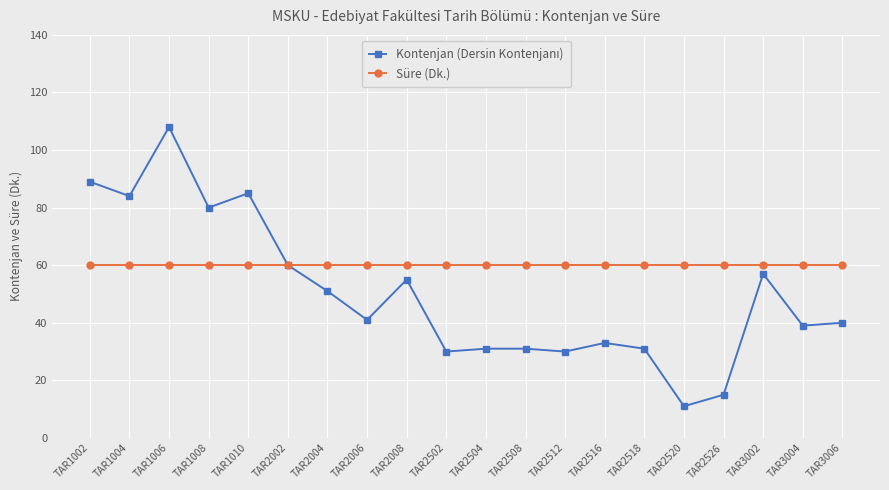

What is the approximate value of Süre (Dk.) at TAR2006?

60